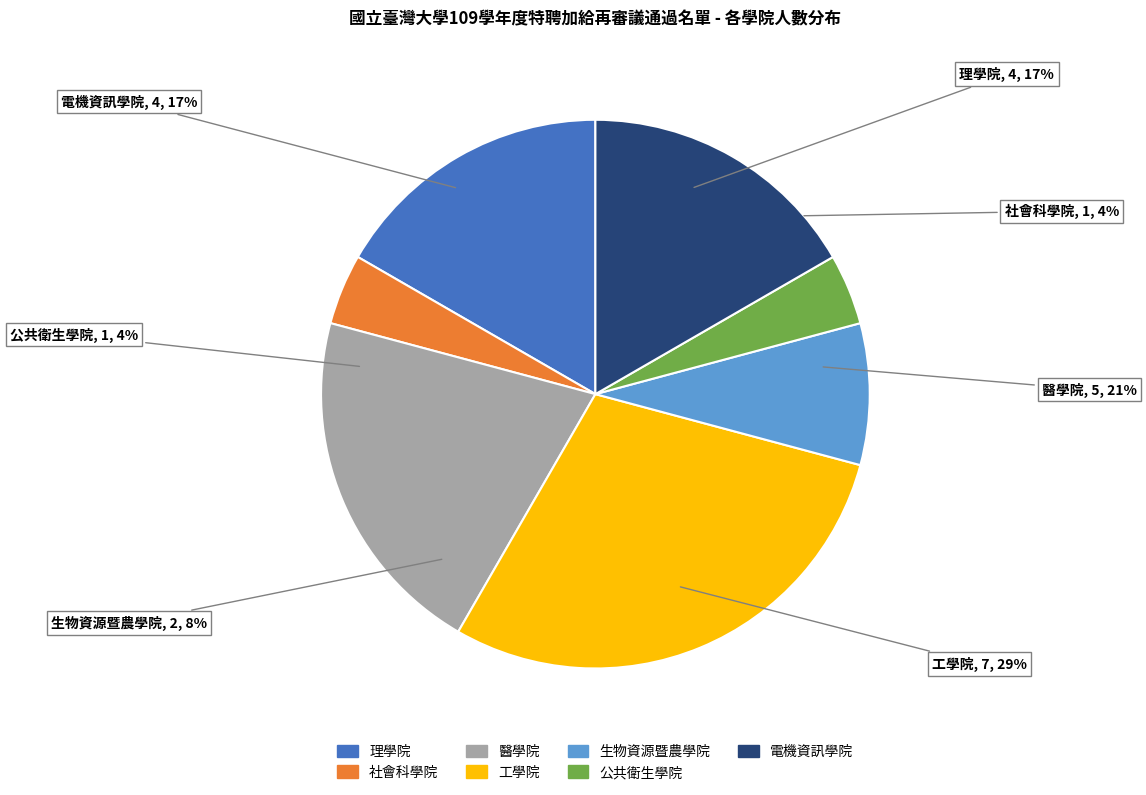

What percentage is NOT represented by 理學院?

83.3%